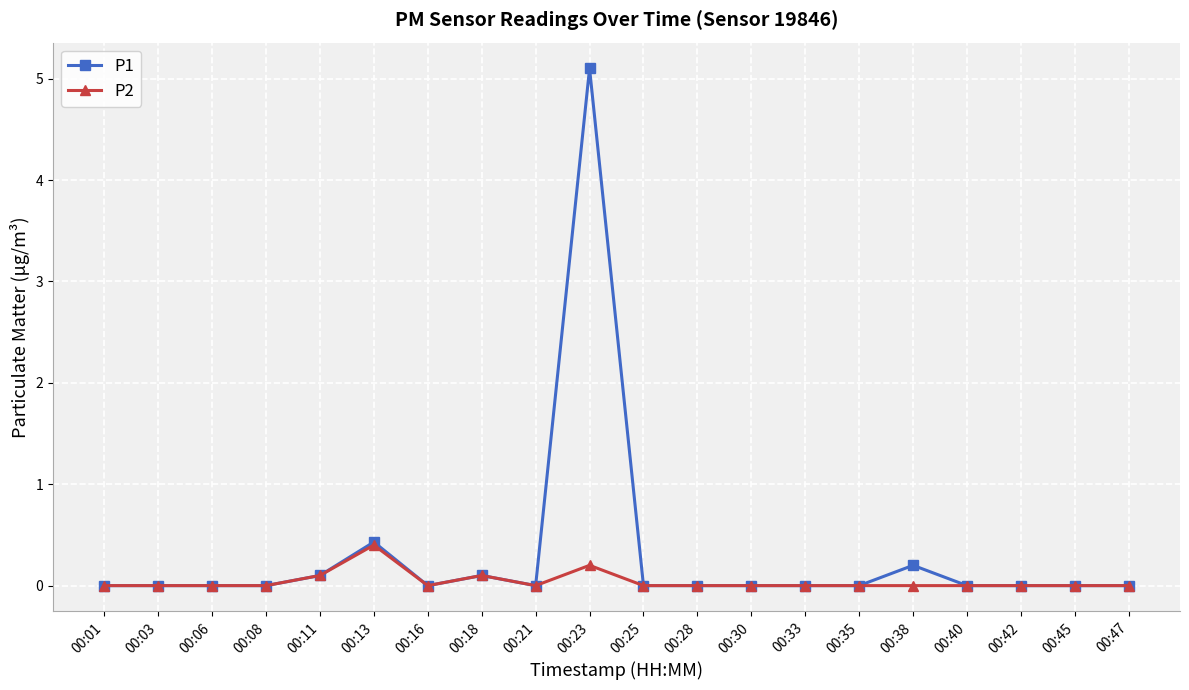

At which category is the sum across all series the highest?

00:23